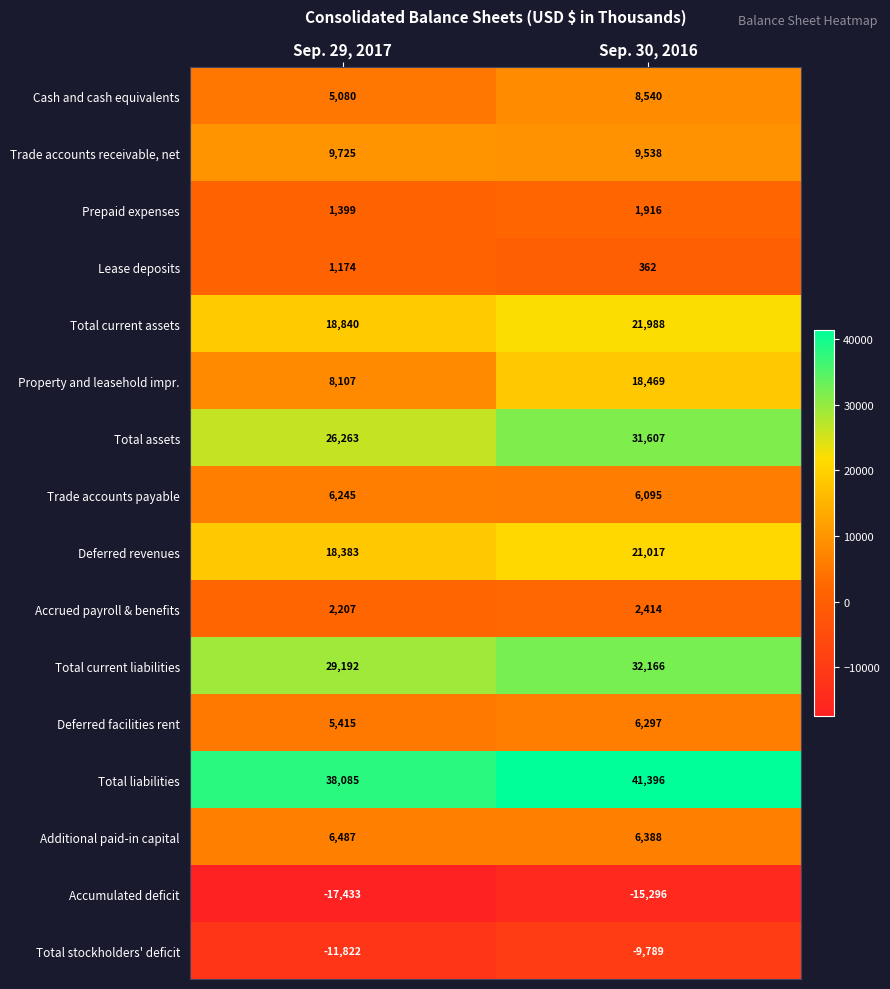

What is the approximate value of Prepaid expenses at Sep. 29, 2017, to the nearest 100?

1400